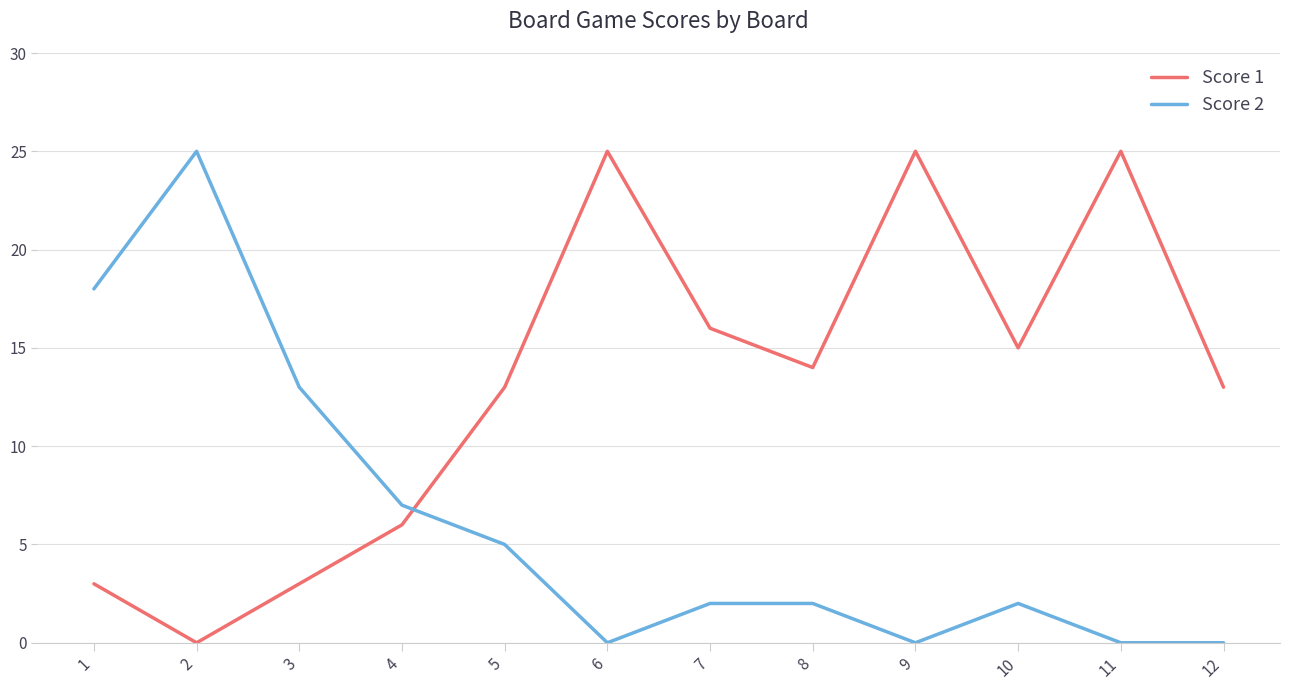

Count the number of categories in the chart.

12